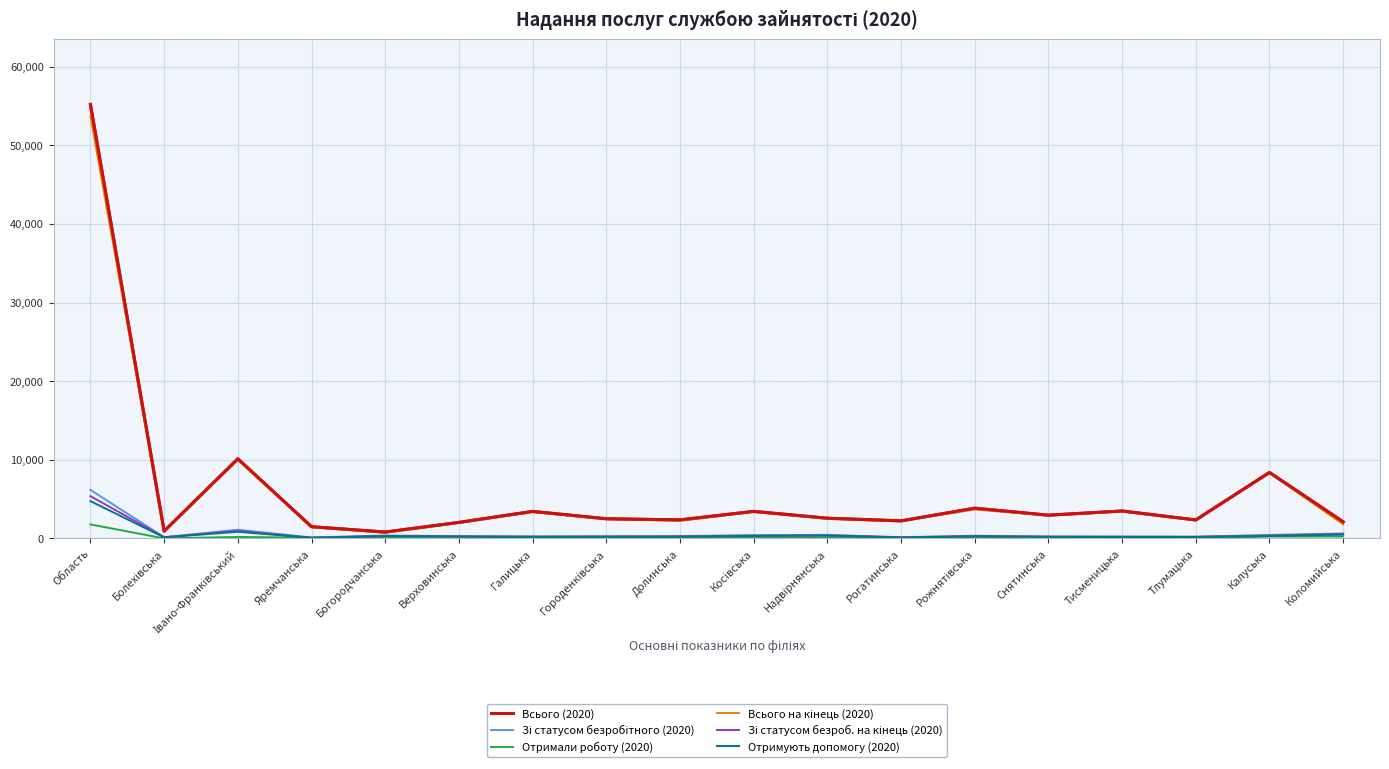

Which category has the highest value in the Отримують допомогу (2020) series?

Область